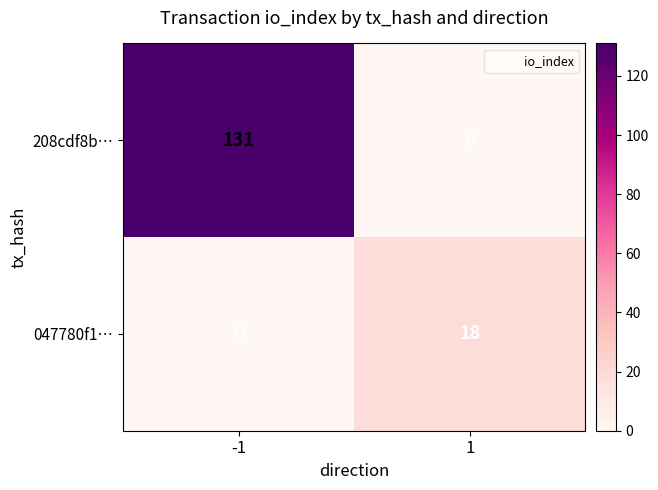

What is the difference between the maximum and minimum values in the 208cdf8b… series?

131